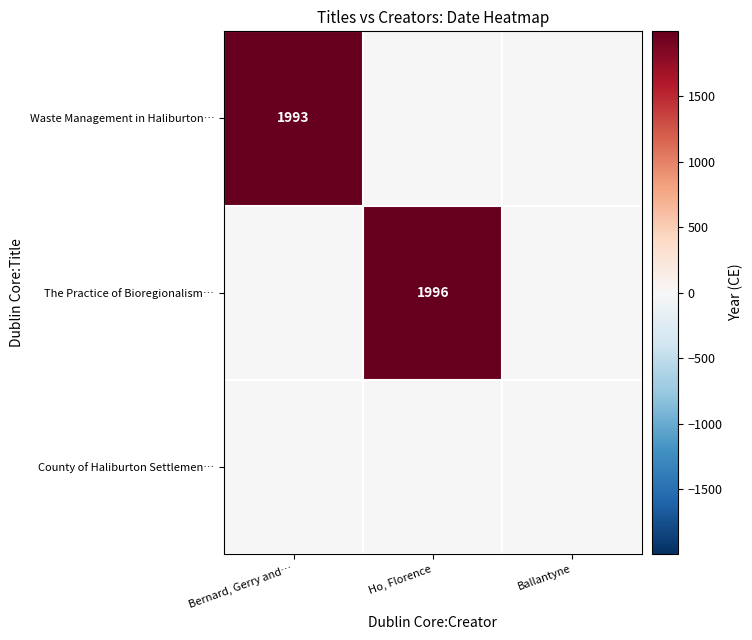

The The Practice of Bioregionalism… series shows 1996 at Ho, Florence. True or false?

True